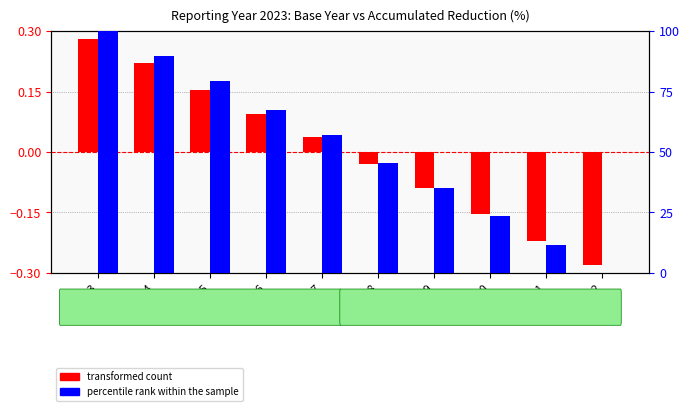

Which has a higher value, 2015 or 2016?

2015